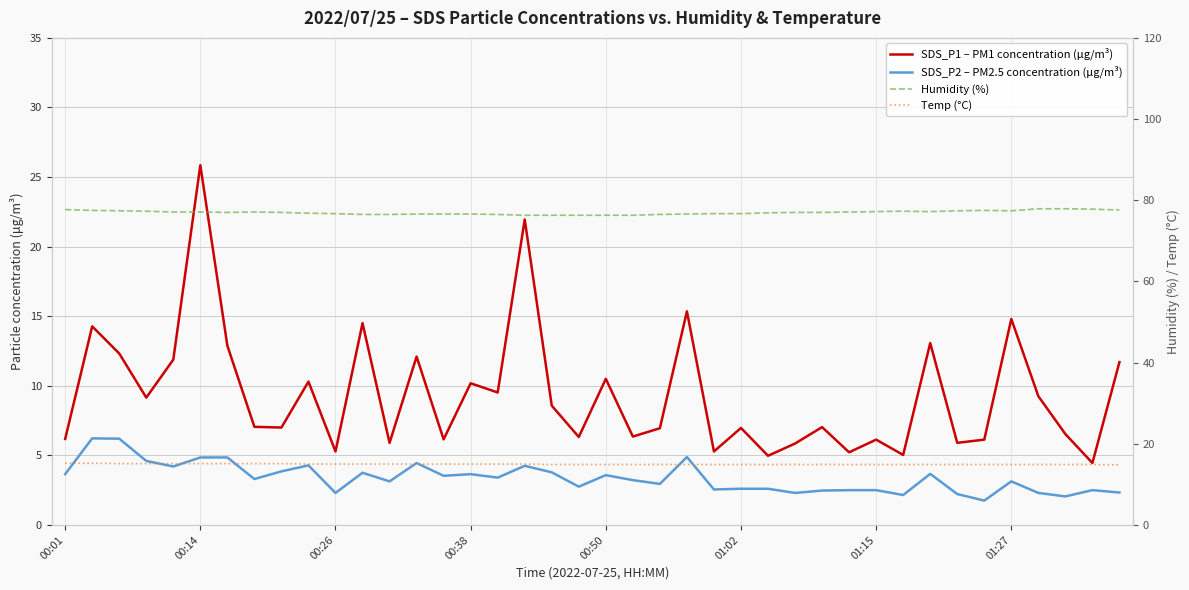

What are all the series names shown in the legend?

SDS_P1 – PM1 concentration (μg/m³), SDS_P2 – PM2.5 concentration (μg/m³), Humidity (%), Temp (°C)